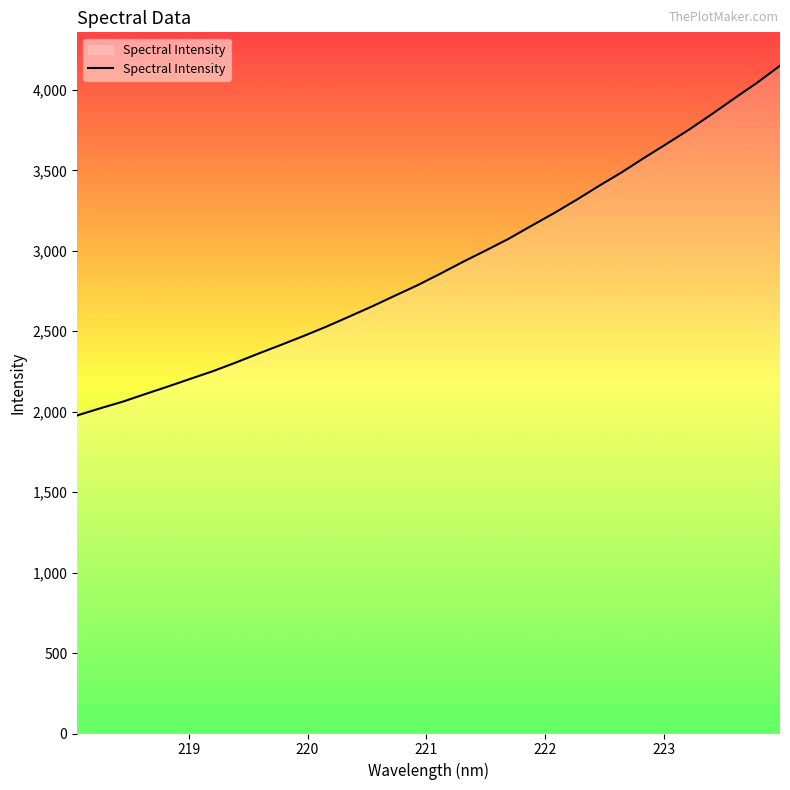

What is the smallest value displayed?

1976.7